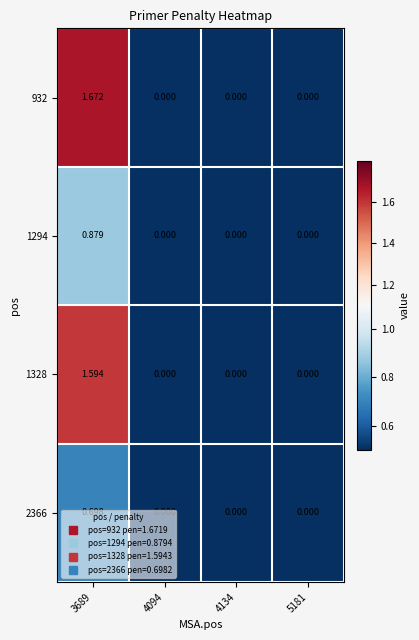

Is the value of 2366 at 4134 greater than the value of 1294 at 3689?

No